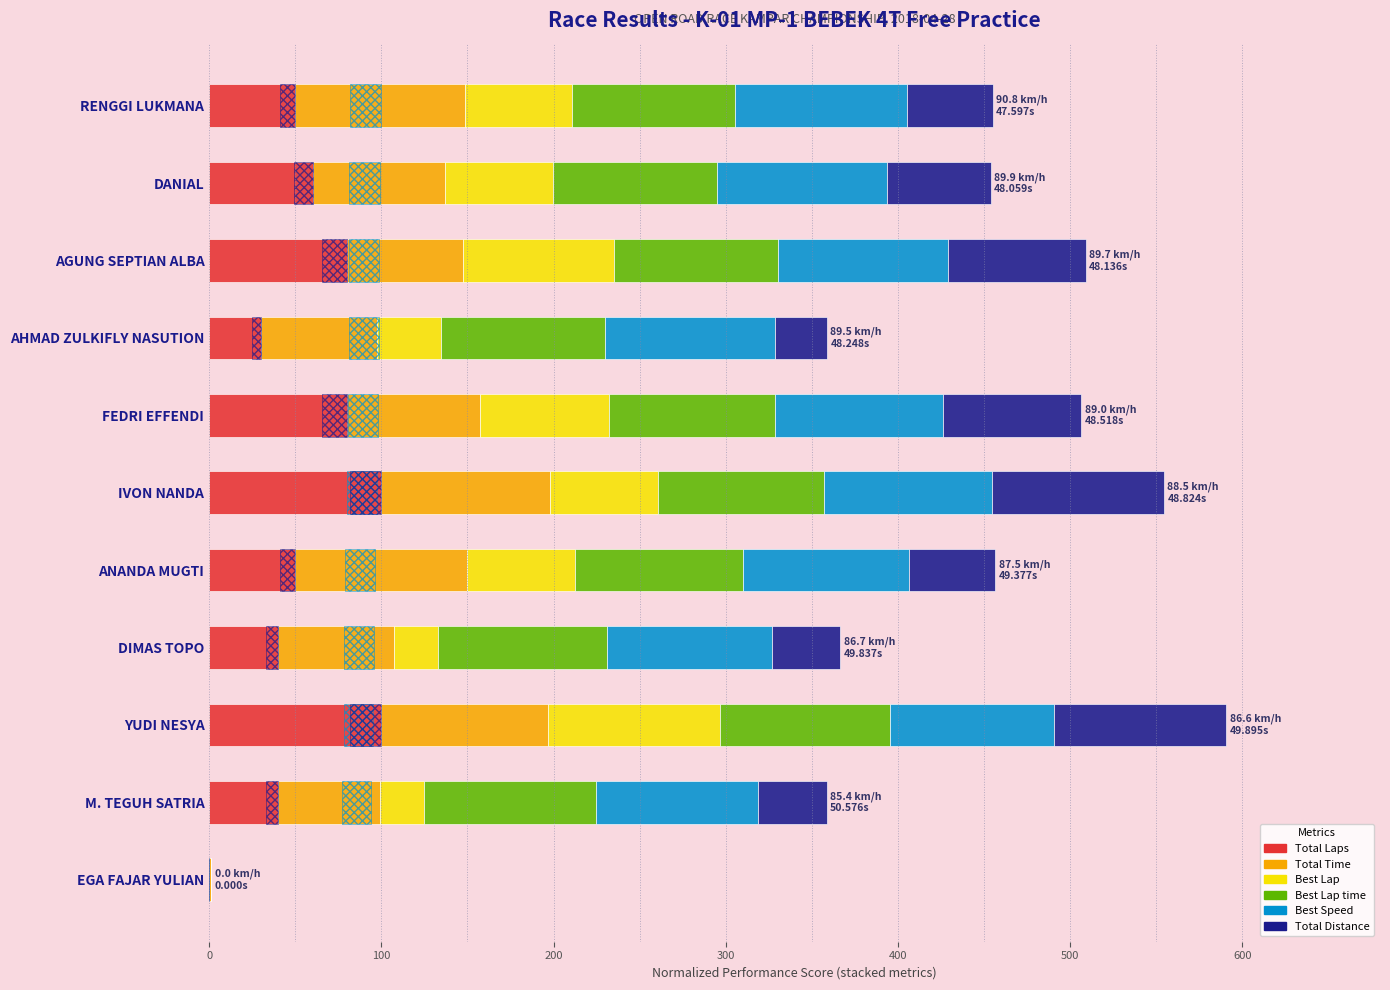

Count the number of data series in this chart.

6